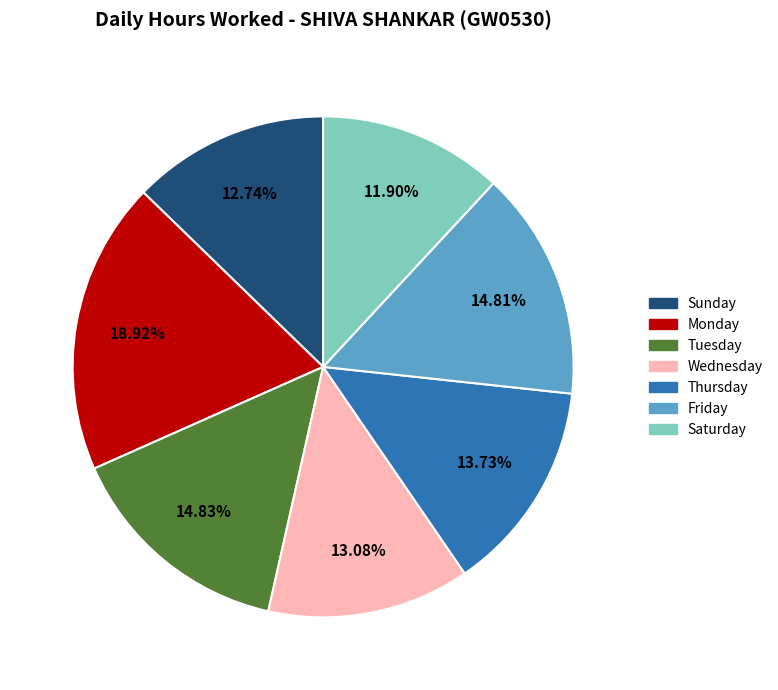

To the nearest percent, what is the average slice percentage?

14%